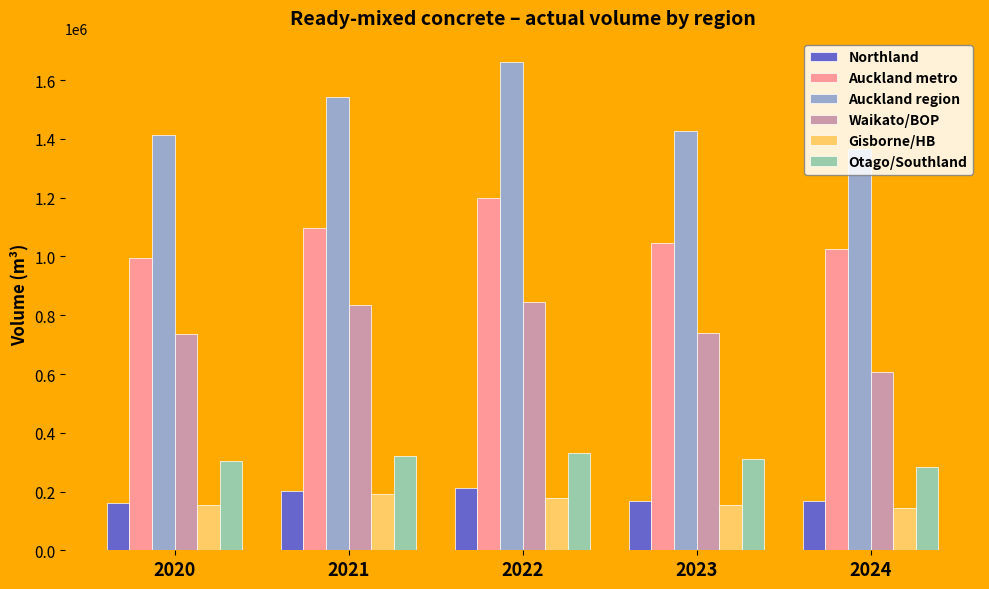

What is the smallest value displayed?

143455